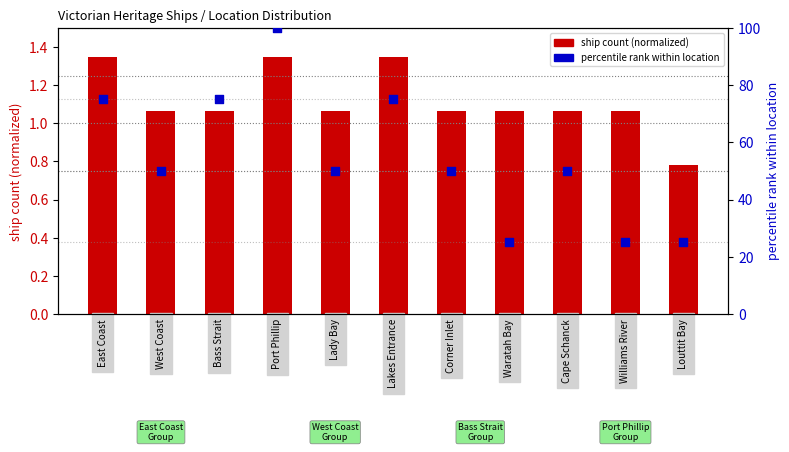

At which category is the sum across all series the highest?

Port Phillip